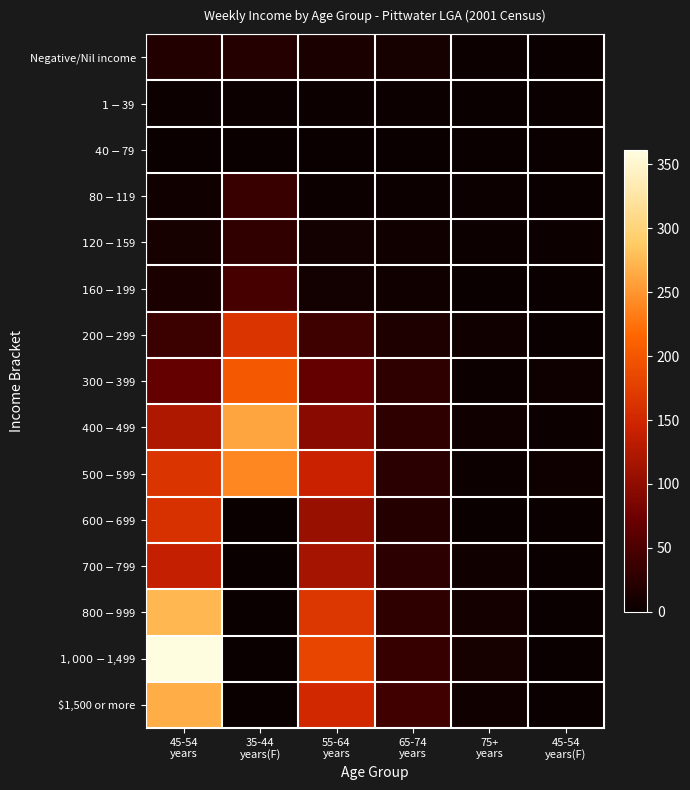

What is the spread (max minus min) of values at 45-54
years?

361